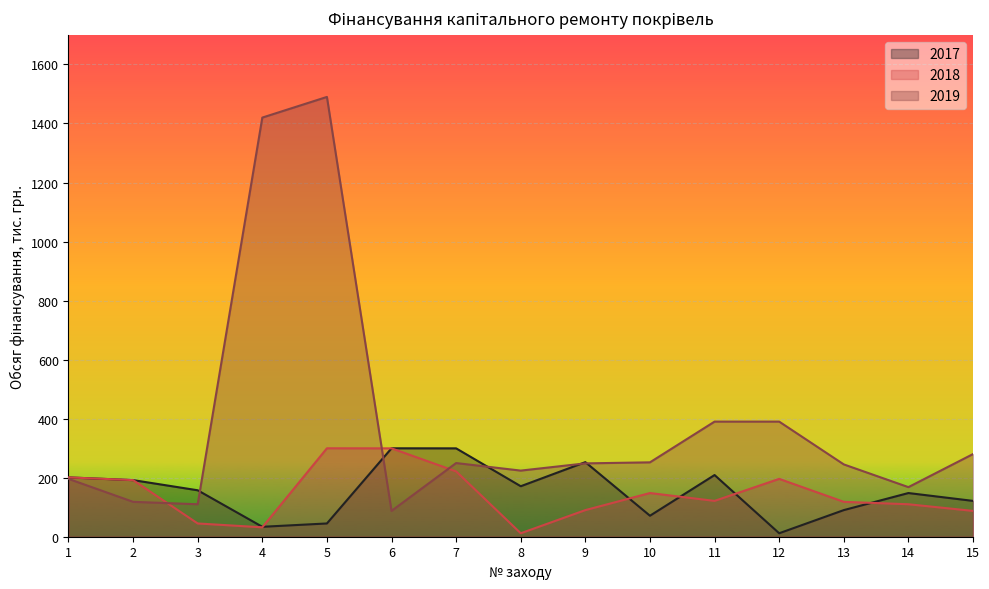

How many values in the 2017 series are below 157?

7